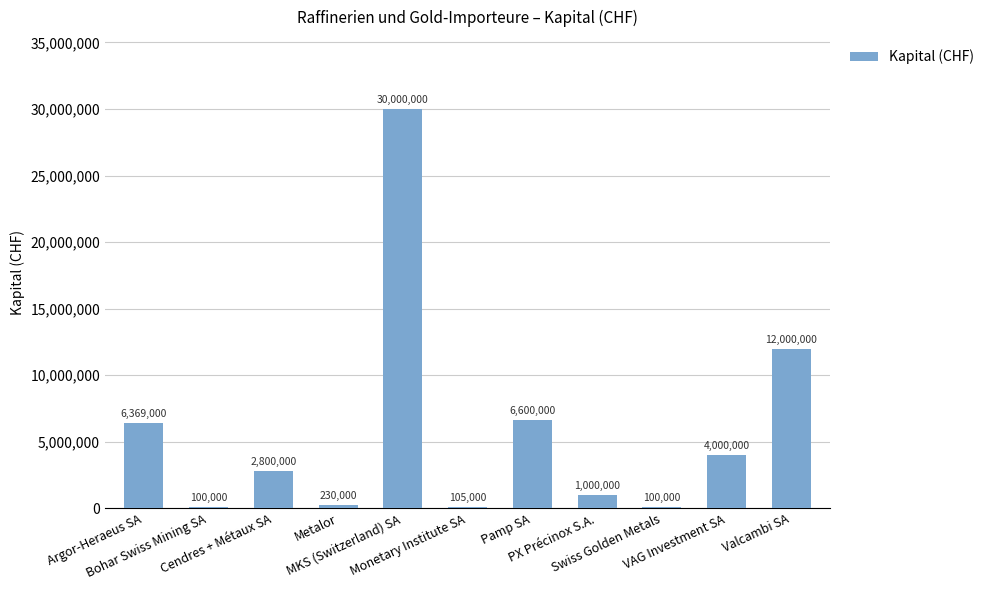

Where does the data first go above 2800000?

Argor-Heraeus SA